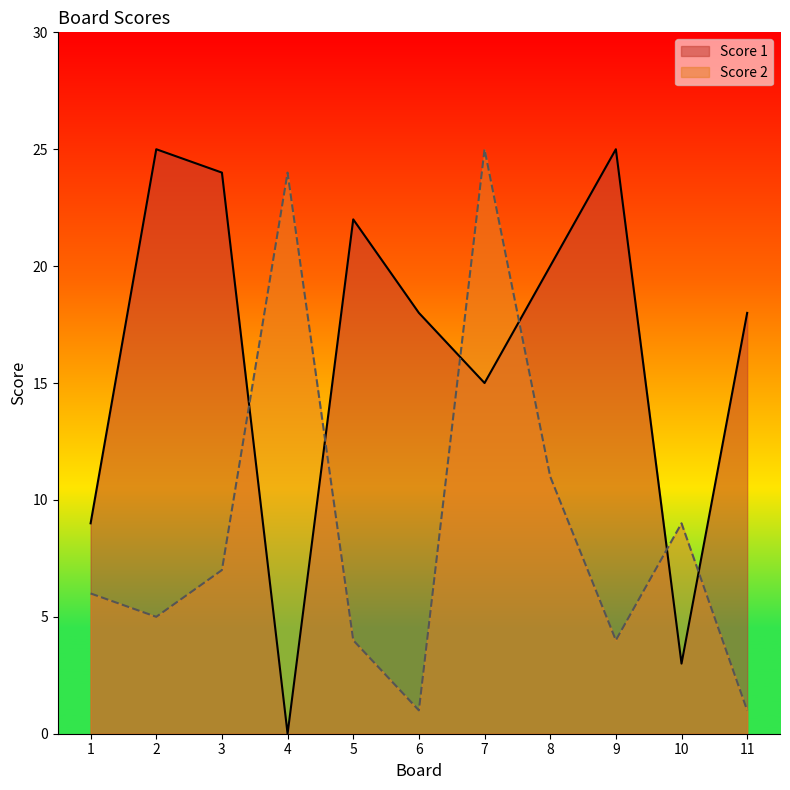

True or false: Score 1 has more than 0 points higher than both neighbors.

True